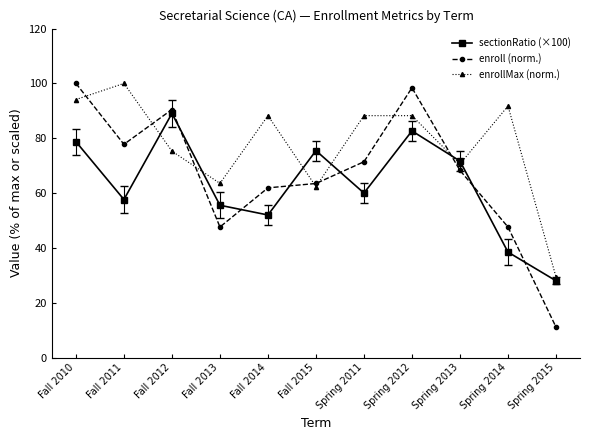

What is the value of the sectionRatio (×100) point at the 9th from the left?

71.7